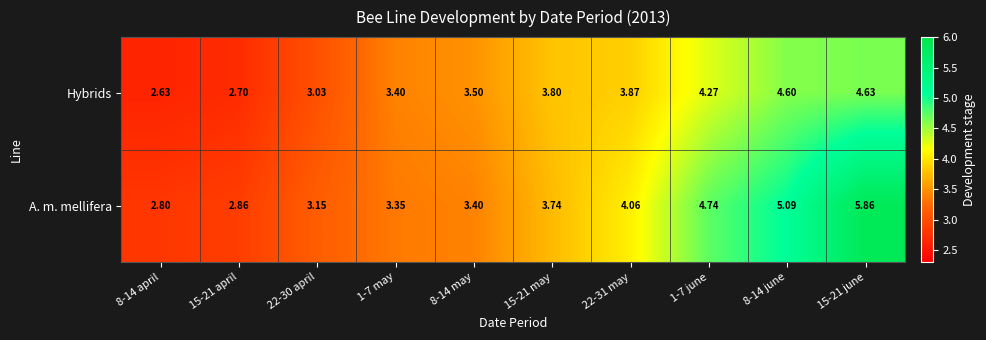

At how many categories does at least one series exceed 3?

8